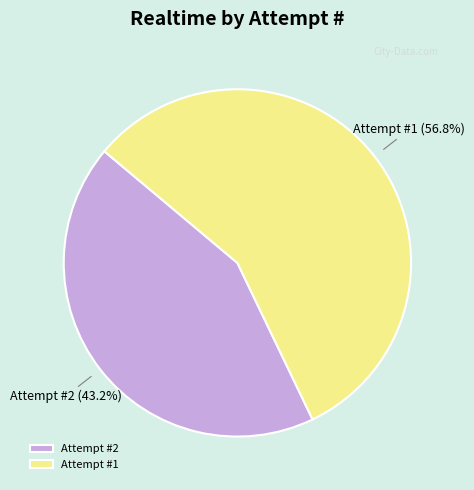

Combined, what portion of the pie is Attempt #2 and Attempt #1?

100.0%